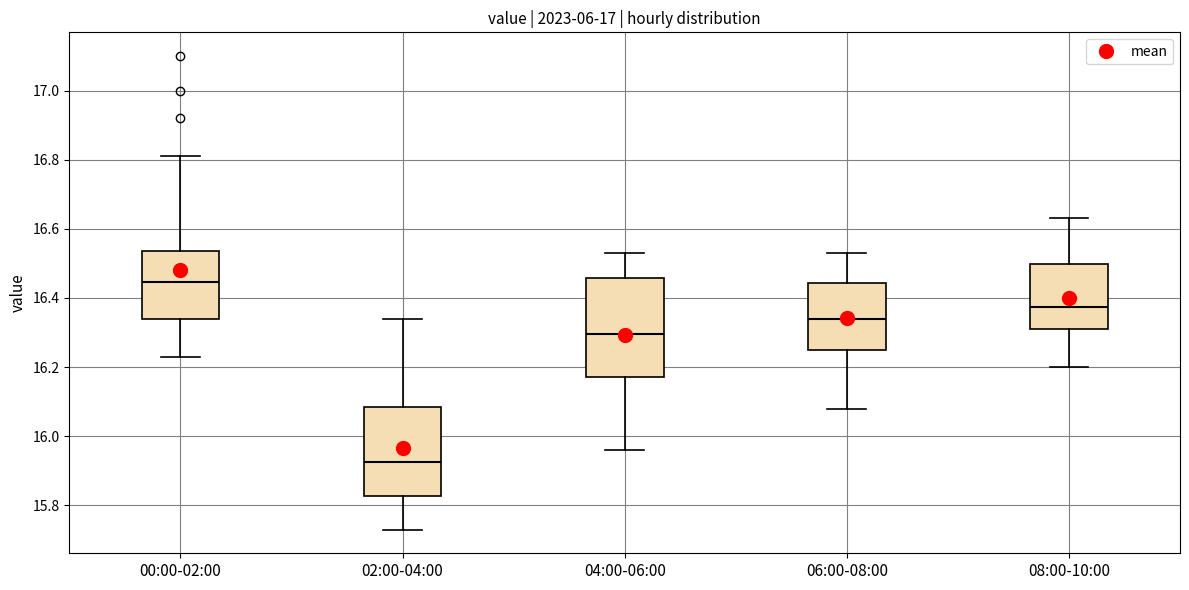

Where is the lower edge of the box for 00:00-02:00 on the y-axis? The values are not printed on the chart, so give them approximately, as read against the axis.

16.34